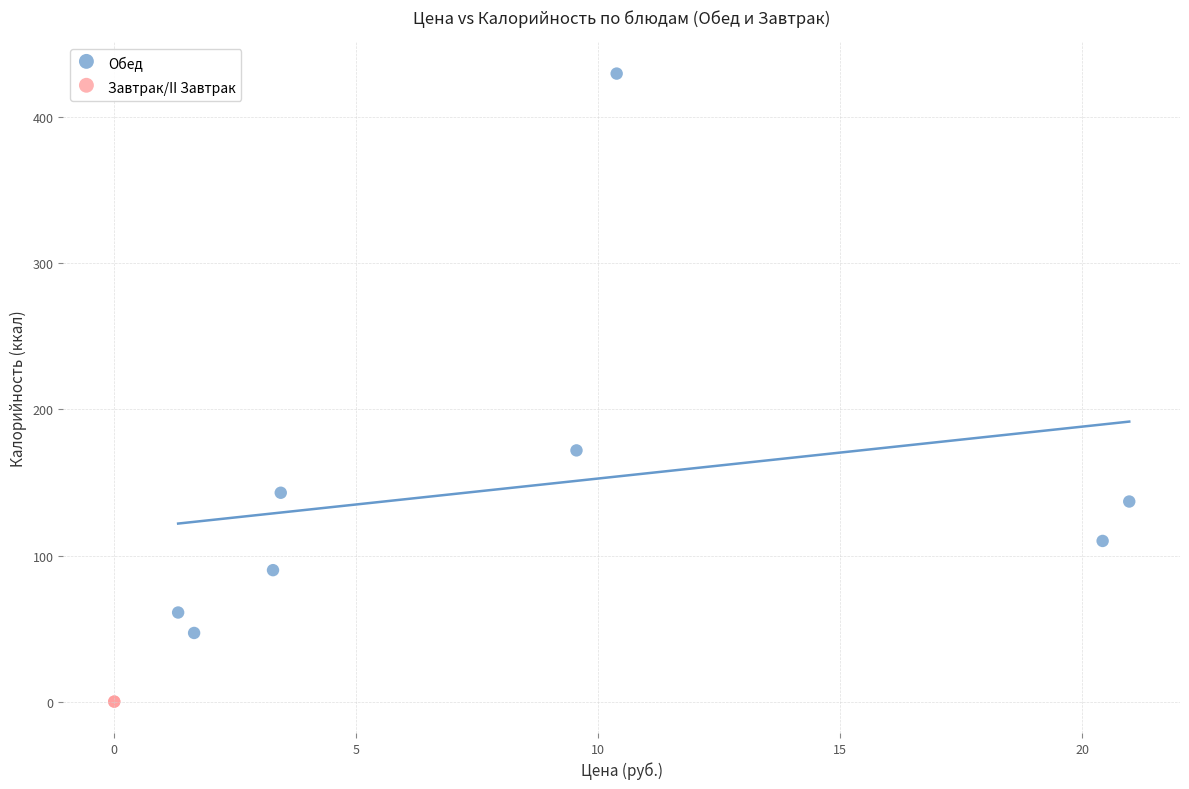

What are all the series names shown in the legend?

Обед, Завтрак/II Завтрак